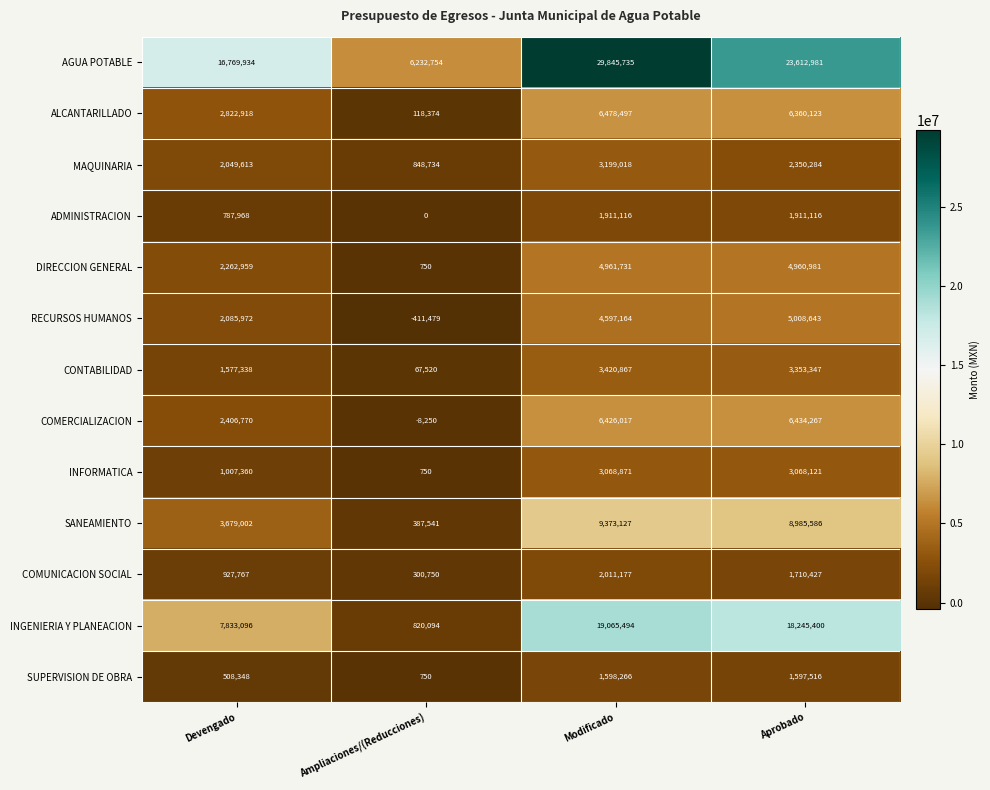

The value of COMERCIALIZACION at Devengado is 3243024. True or false?

False